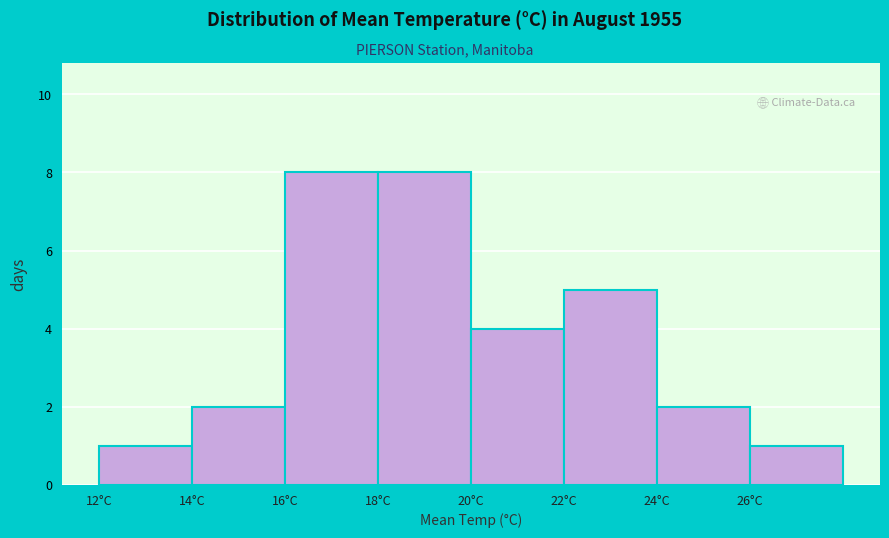

Reading left to right, transcribe this chart: for each bar, give the range it covers on the x-axis and its height. The values are not printed on the chart, so give them approximately, as read against the axis.

12 to 14: 1
14 to 16: 2
16 to 18: 8
18 to 20: 8
20 to 22: 4
22 to 24: 5
24 to 26: 2
26 to 28: 1